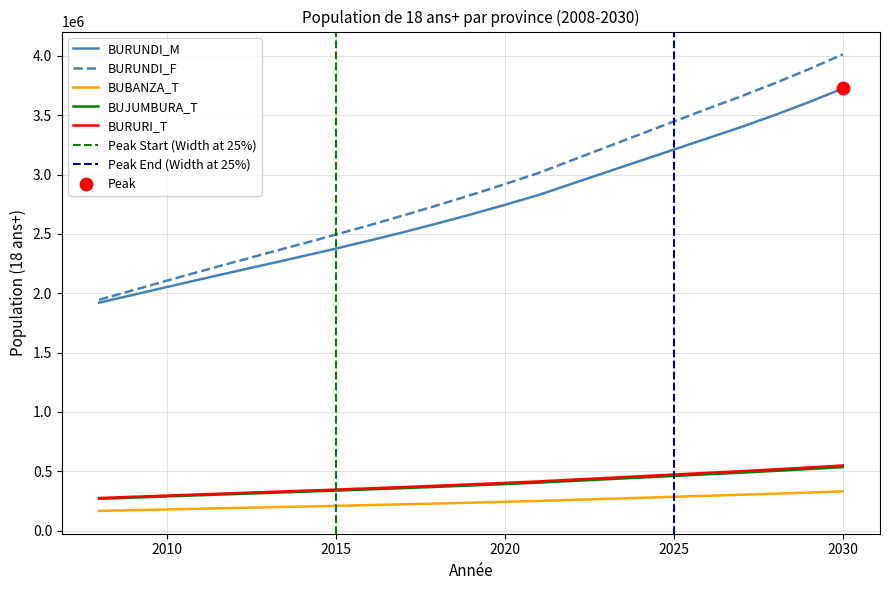

What is the total value across all series at 2028?

8601286